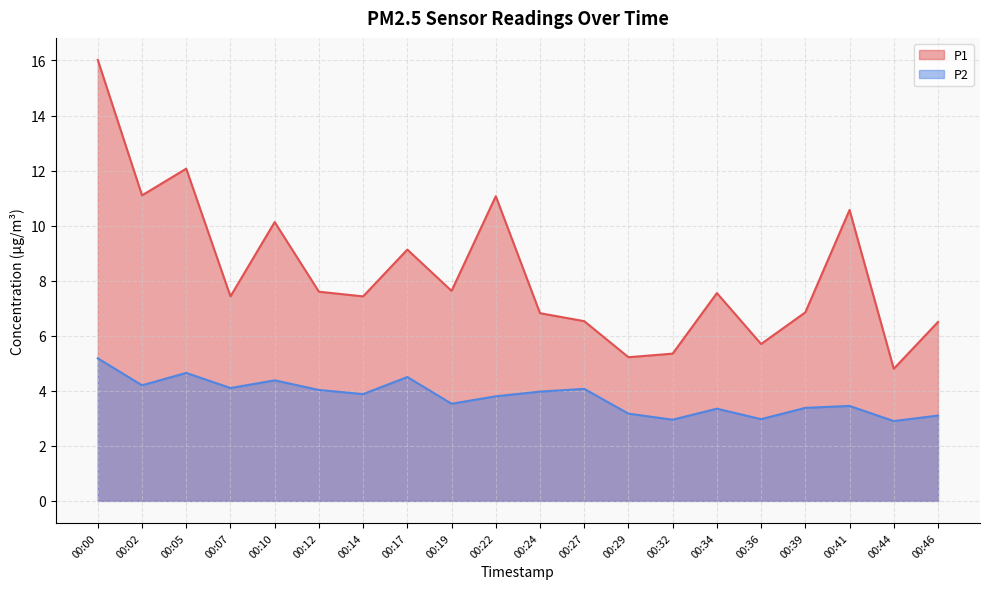

What are all the series names shown in the legend?

P1, P2